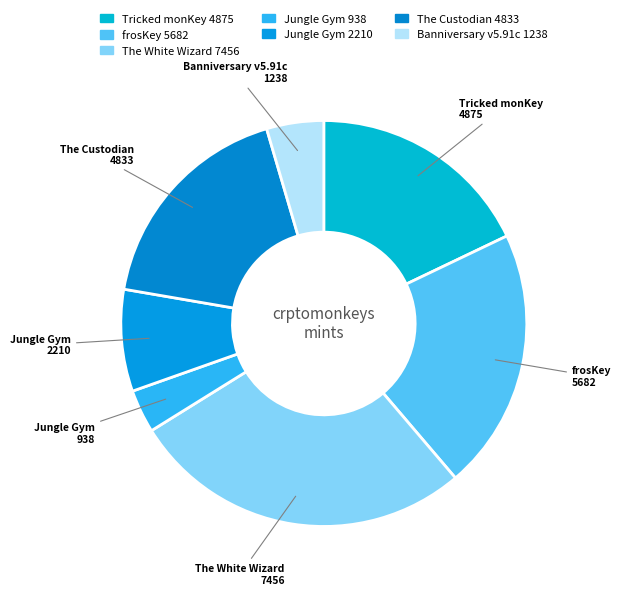

Does any single category account for the majority?

No